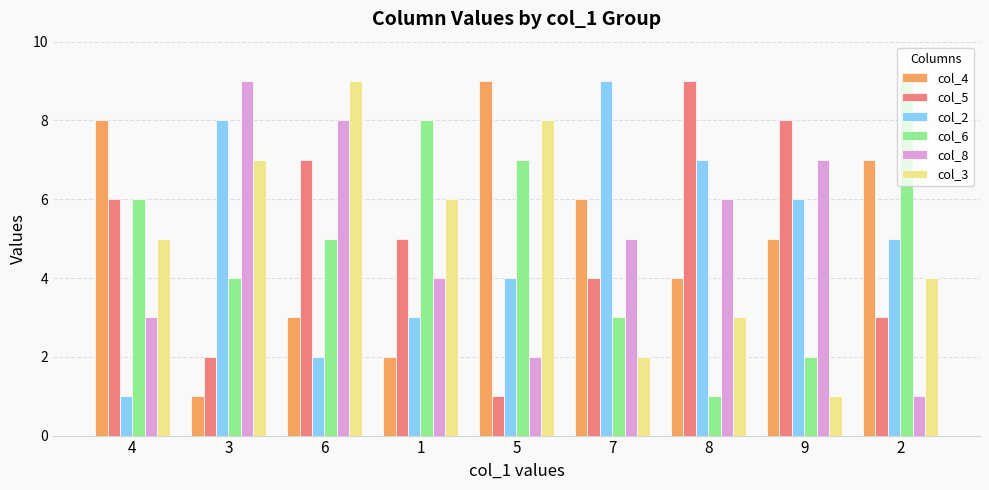

At which label is col_5 closest to 5?

1